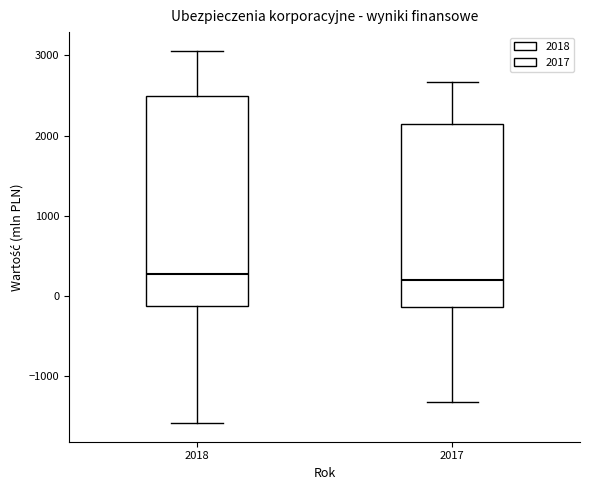

Reading left to right, transcribe this box plot: for each box, give where its median line is, the range the box spans, and where its two whiskers end, as read against the y-axis. The values are not printed on the chart, so give them approximately, as read against the axis.

2018: median 300, box -100 to 2500, whiskers -1600 to 3100
2017: median 200, box -100 to 2100, whiskers -1300 to 2700